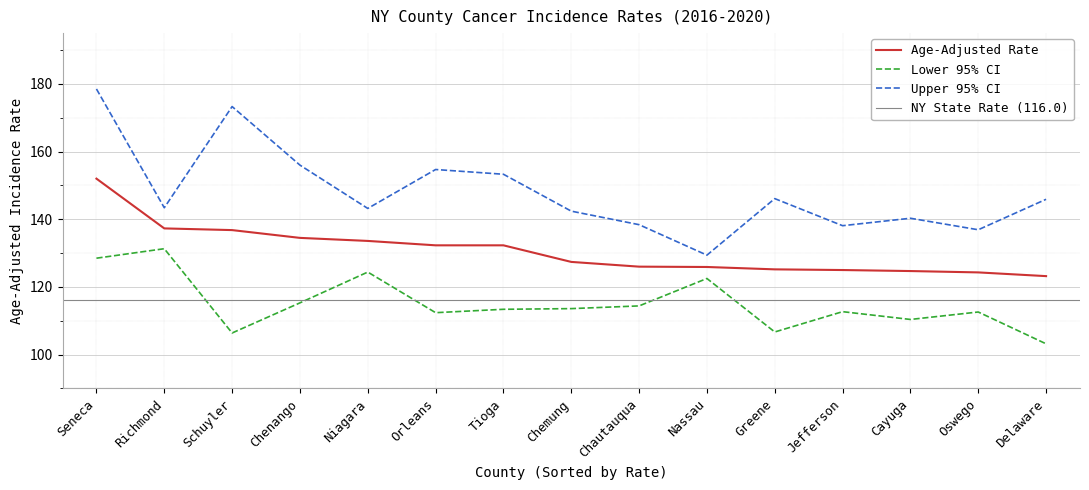

Which has a higher value, Seneca or Chenango?

Seneca